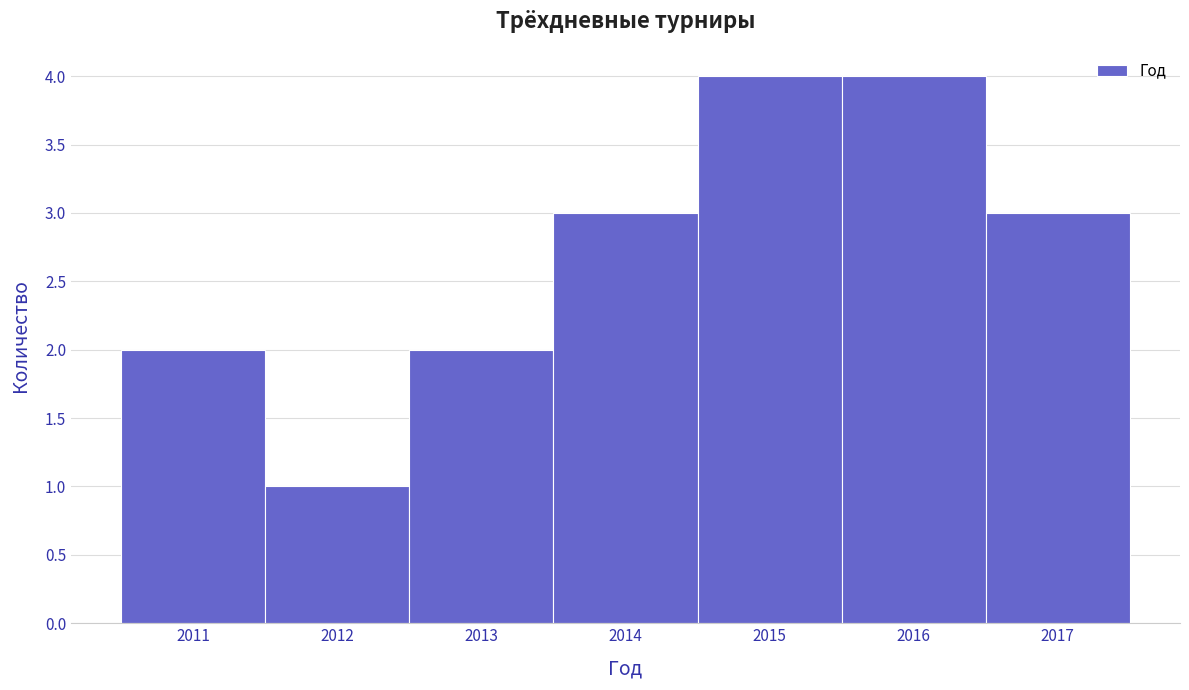

Reading left to right, transcribe this chart: for each bar, give the range it covers on the x-axis and its height. The values are not printed on the chart, so give them approximately, as read against the axis.

2010.5 to 2011.5: 2
2011.5 to 2012.5: 1
2012.5 to 2013.5: 2
2013.5 to 2014.5: 3
2014.5 to 2015.5: 4
2015.5 to 2016.5: 4
2016.5 to 2017.5: 3